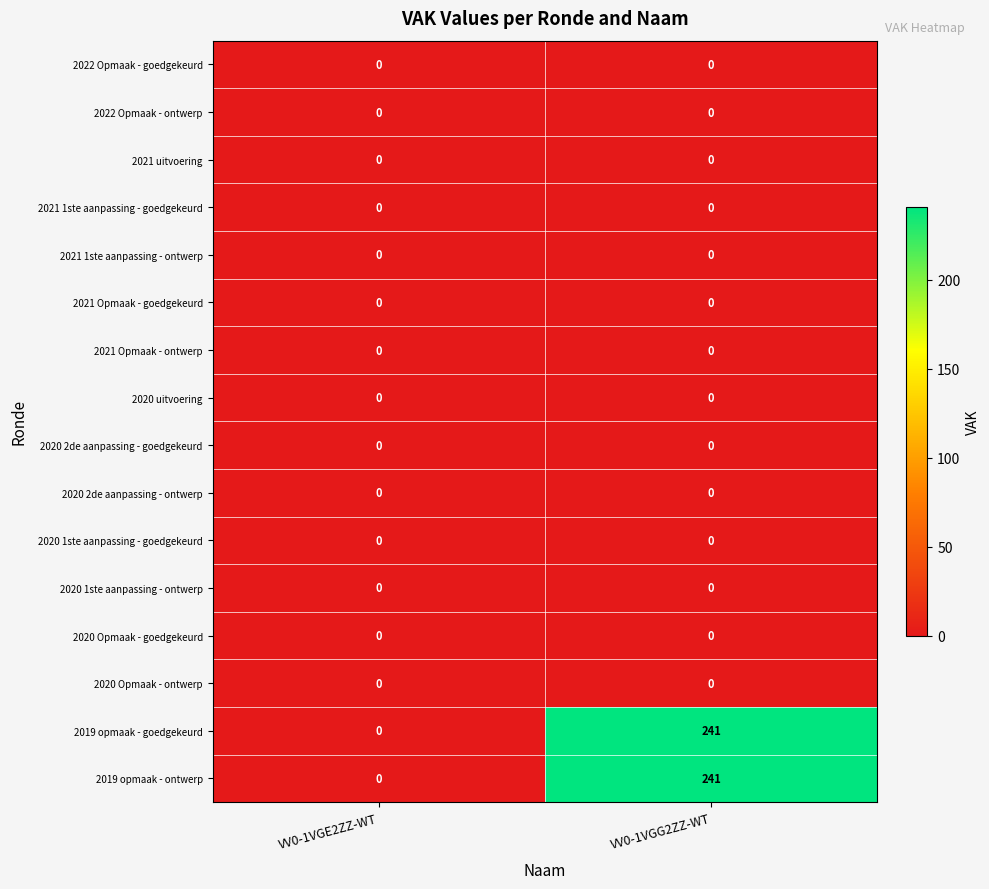

The value of 2021 1ste aanpassing - goedgekeurd at VV0-1VGE2ZZ-WT is 0. True or false?

True